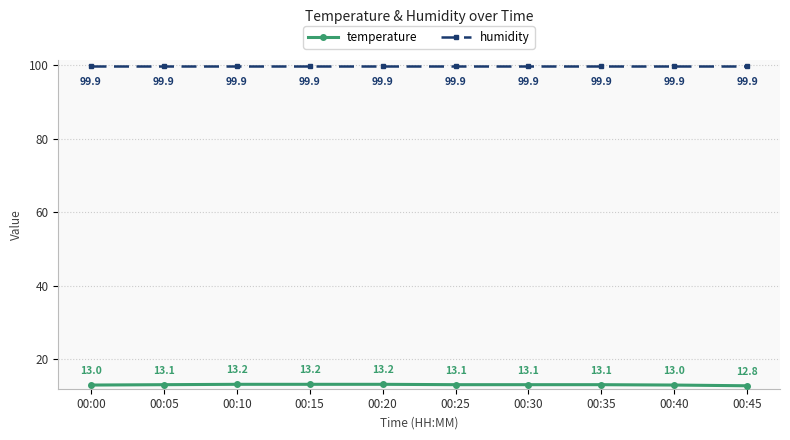

The temperature series shows 13.1 at 00:30. True or false?

True